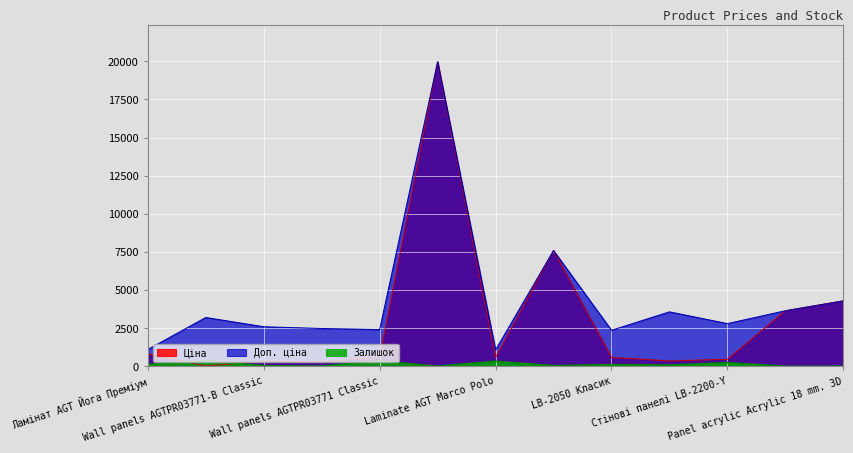

True or false: Ціна has a value of 202.7 at Wall panels AGTPR03771-B Classic.

False